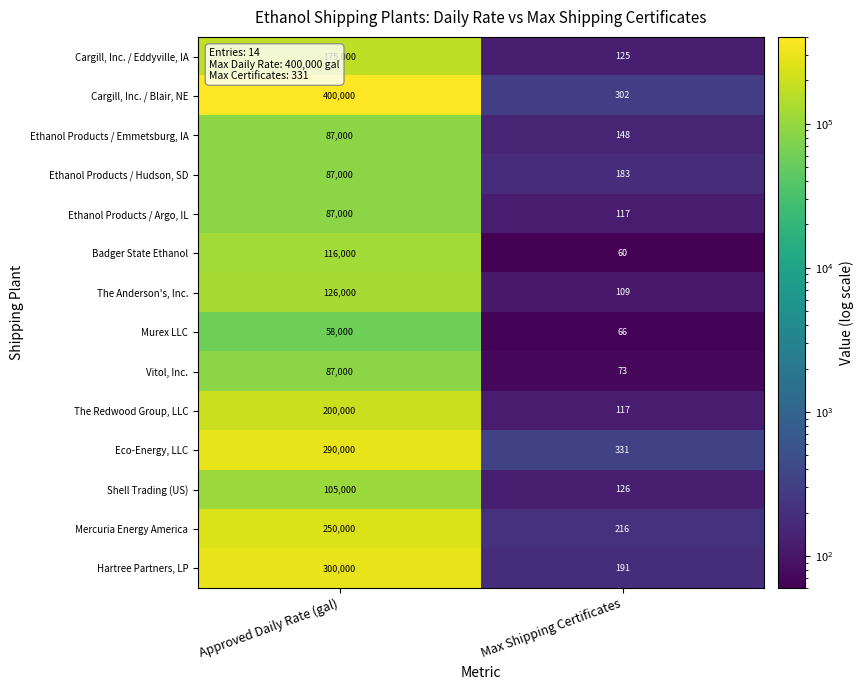

What is the approximate value of Cargill, Inc. / Blair, NE at Approved Daily Rate (gal)?

400000